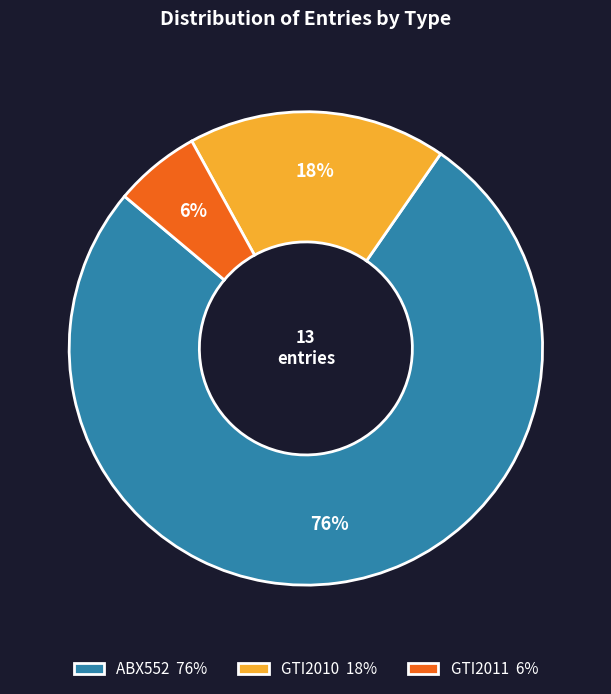

To the nearest percent, what portion does GTI2011 represent?

6%